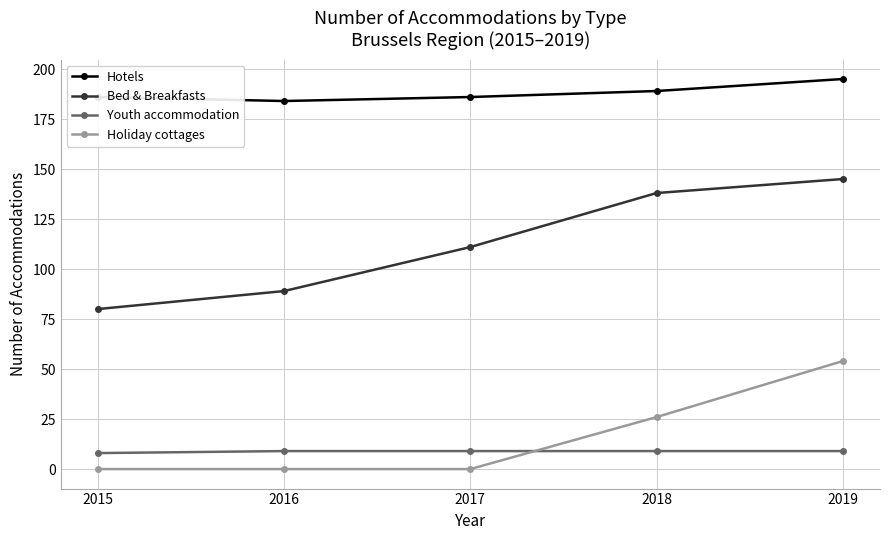

At which label does Holiday cottages reach its peak?

2019